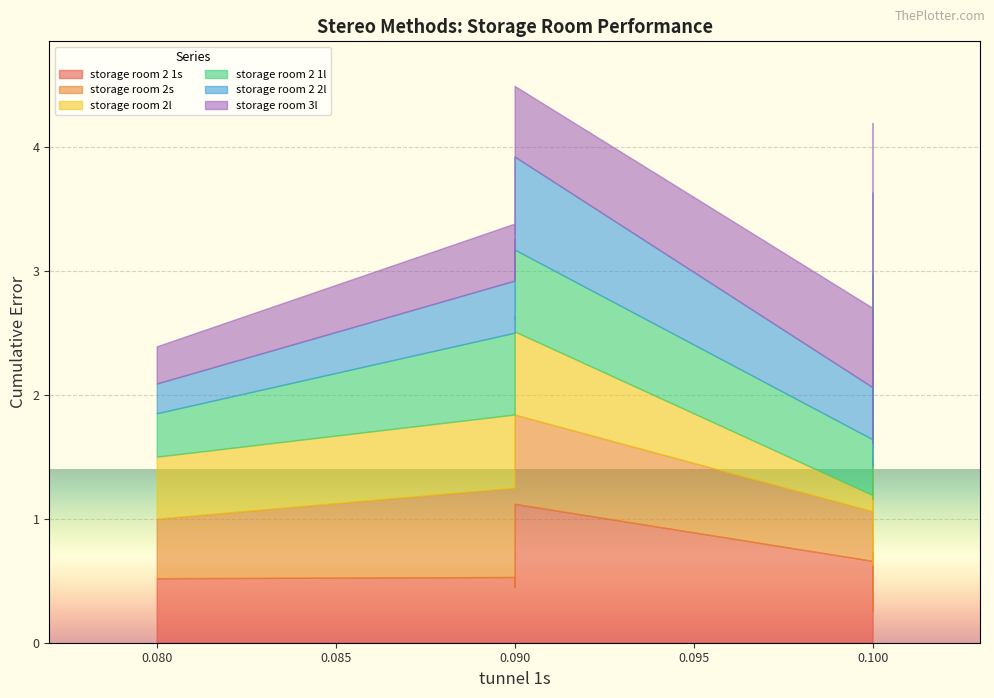

What is the minimum value for storage room 2 2l?

0.2